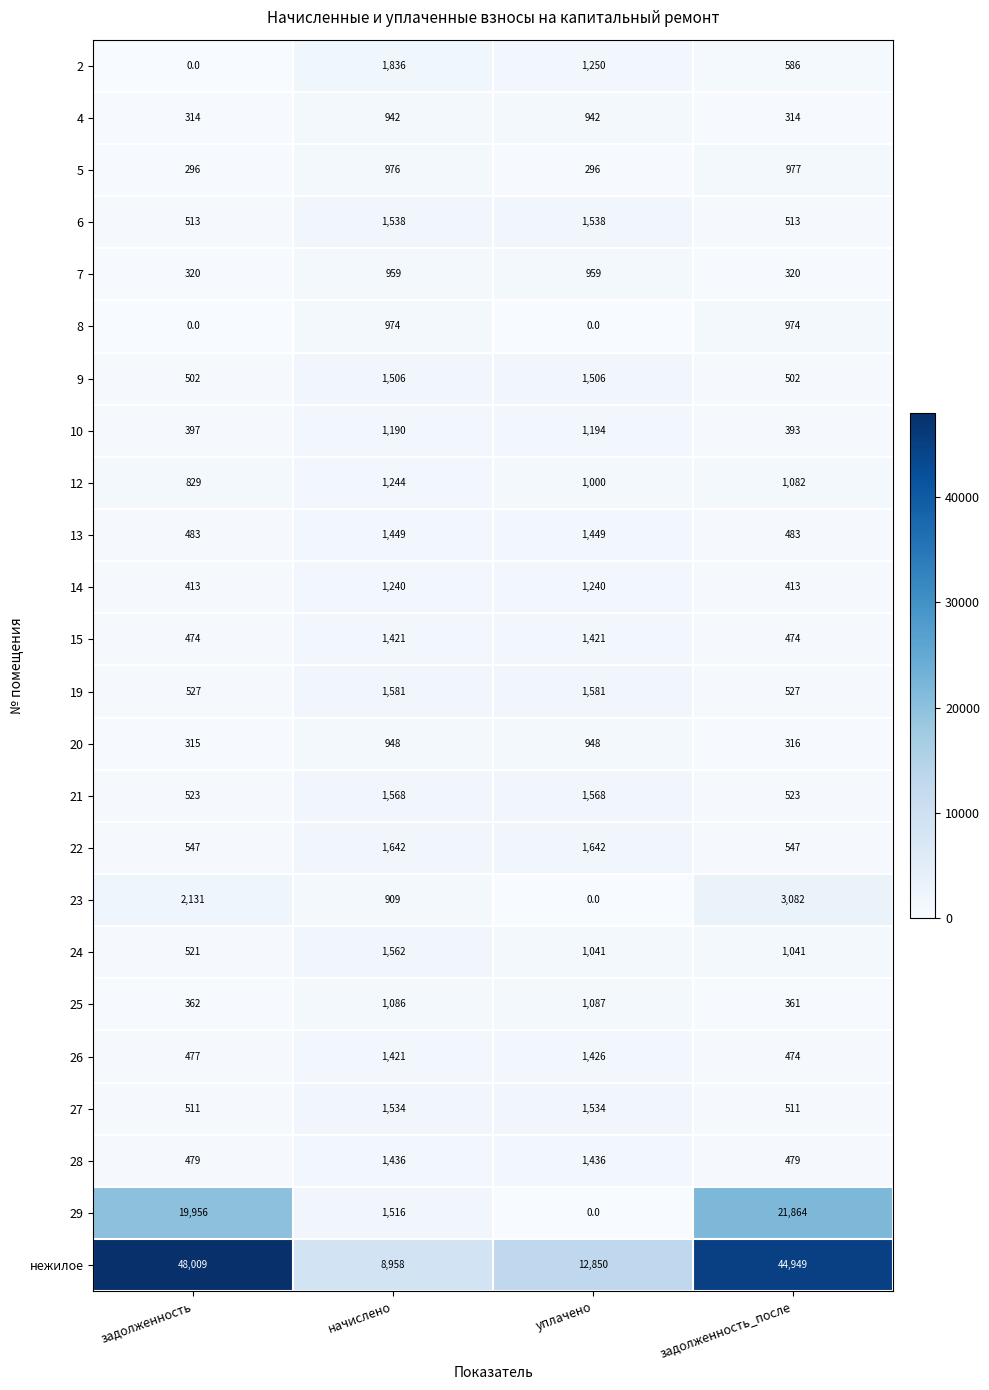

Rank the series by their maximum value, from lowest to highest.

4, 20, 7, 8, 5, 25, 10, 14, 12, 15, 26, 28, 13, 9, 27, 6, 24, 21, 19, 22, 2, 23, 29, нежилое